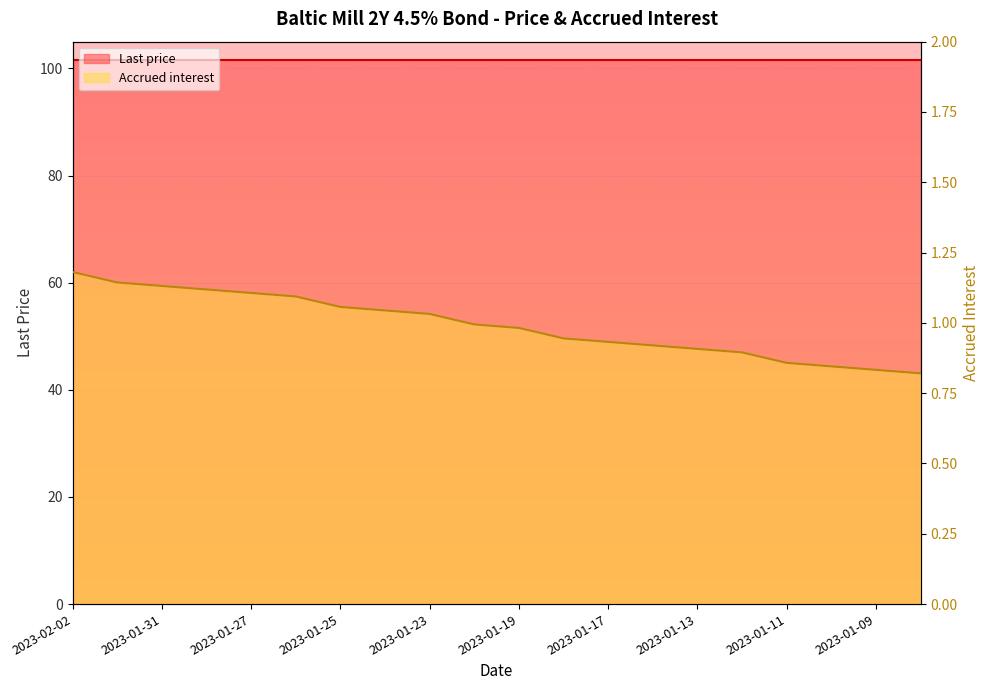

The chart shows a value of 0.4 at 2023-01-09. True or false?

False